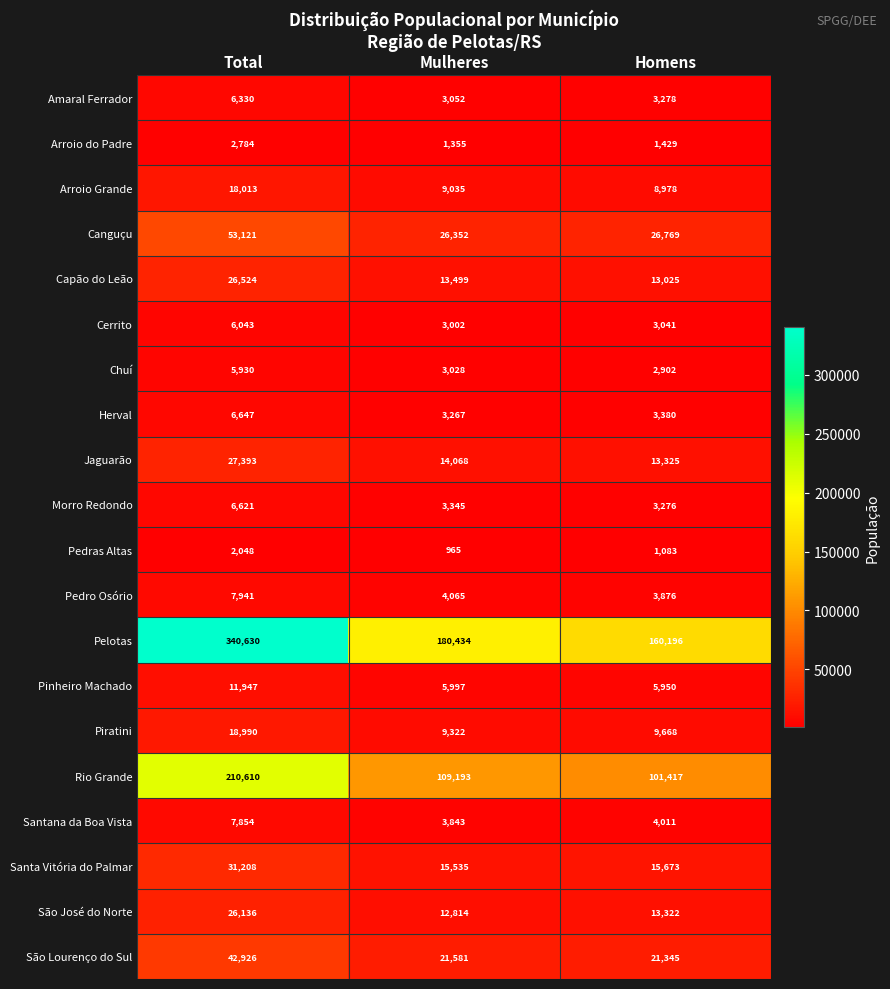

What is the sum of all Arroio Grande values?

36026